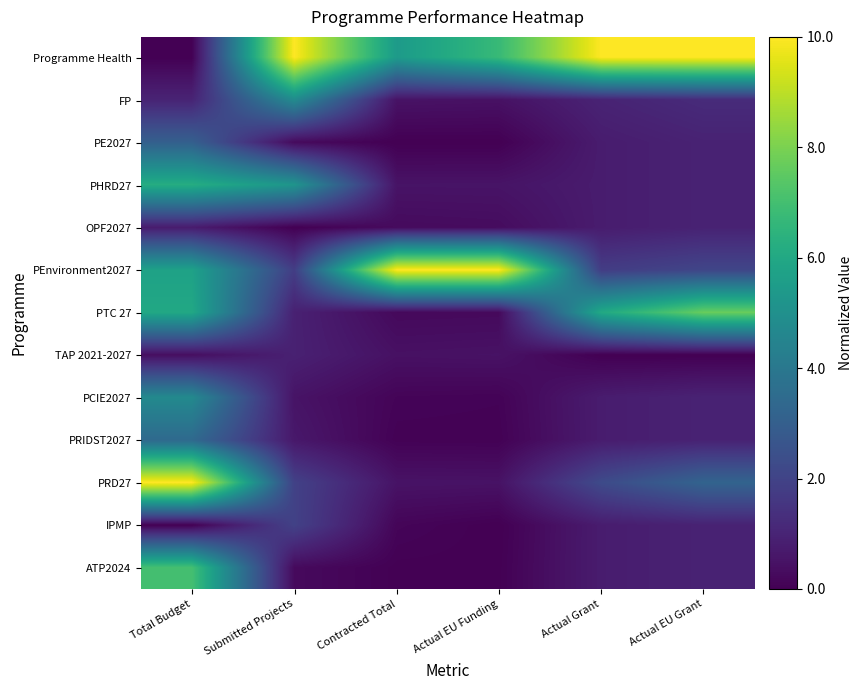

At Actual EU Grant, list the series in order from smallest to largest.

TAP 2021-2027, PE2027, PHRD27, OPF2027, PCIE2027, PRIDST2027, IPMP, ATP2024, FP, PEnvironment2027, PRD27, PTC 27, Programme Health